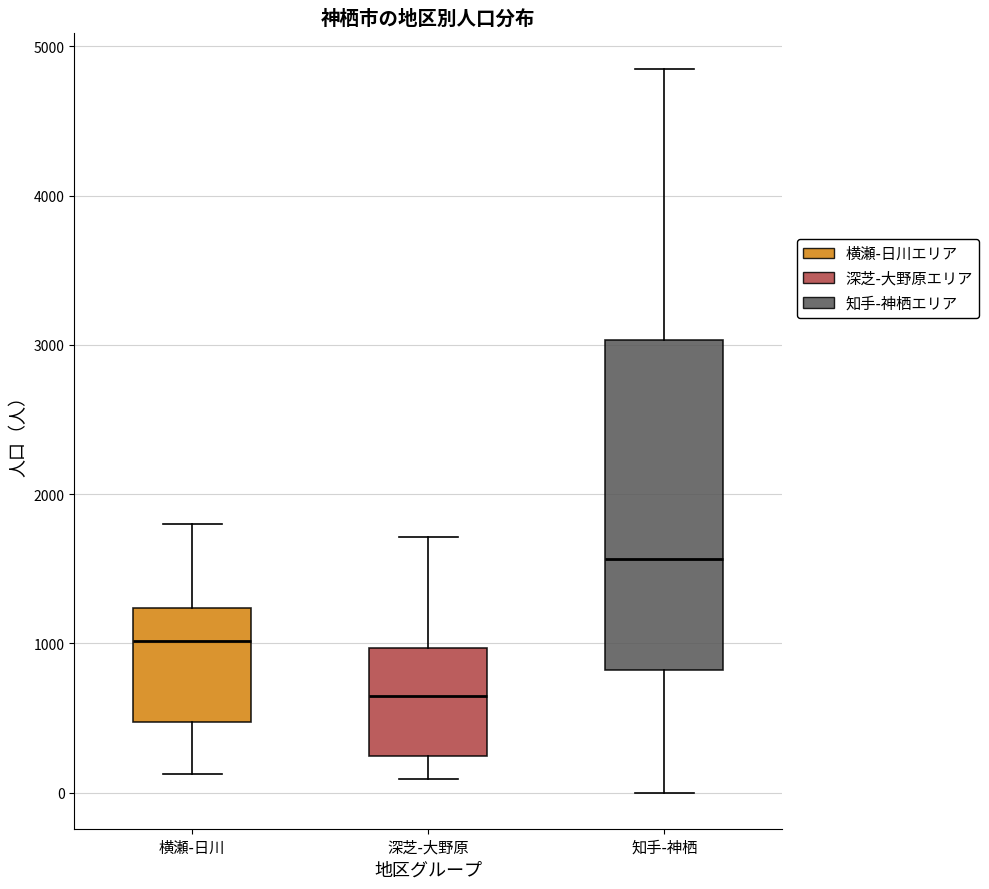

Where does the median line of the box for 深芝-大野原 sit on the y-axis? The values are not printed on the chart, so give them approximately, as read against the axis.

600